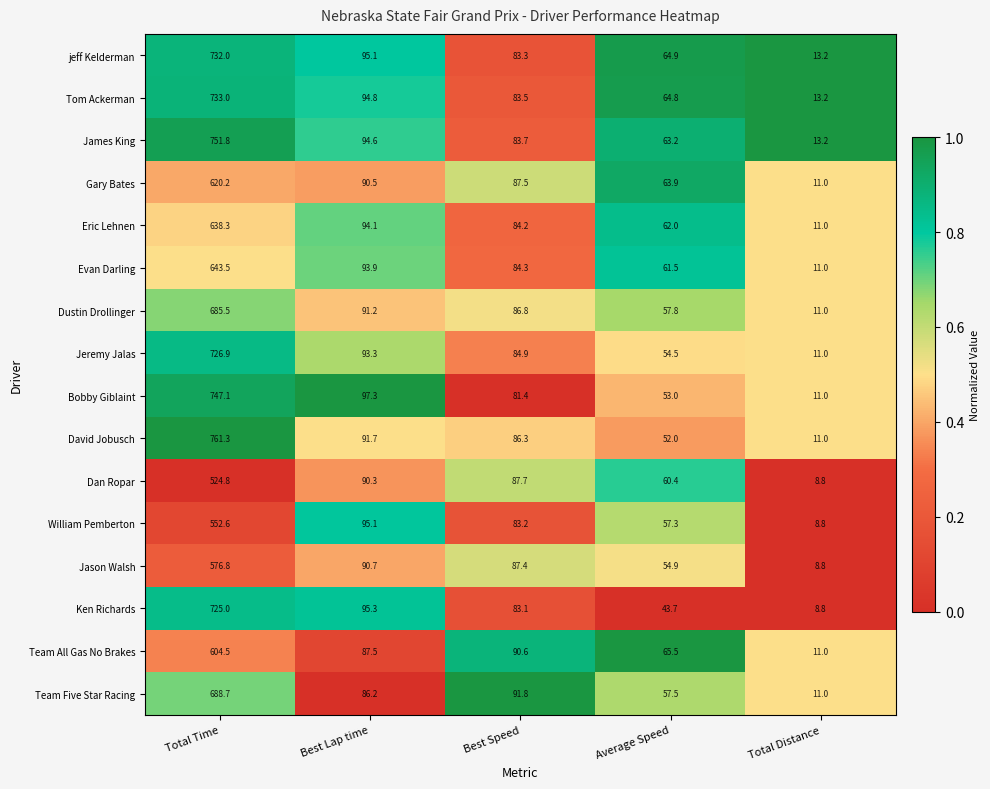

How many series are shown in this chart?

16